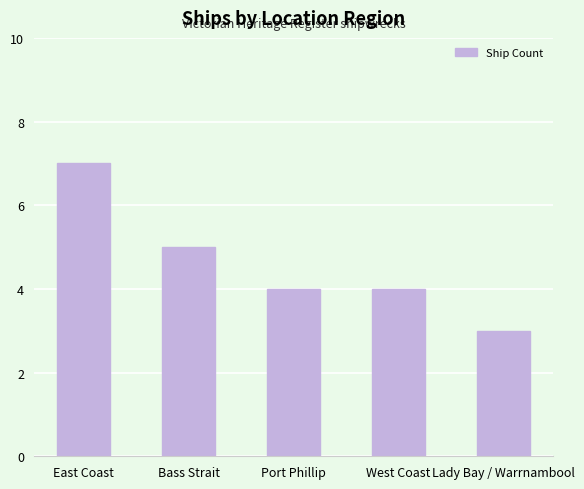

What is the change in value from East Coast to West Coast?

-3